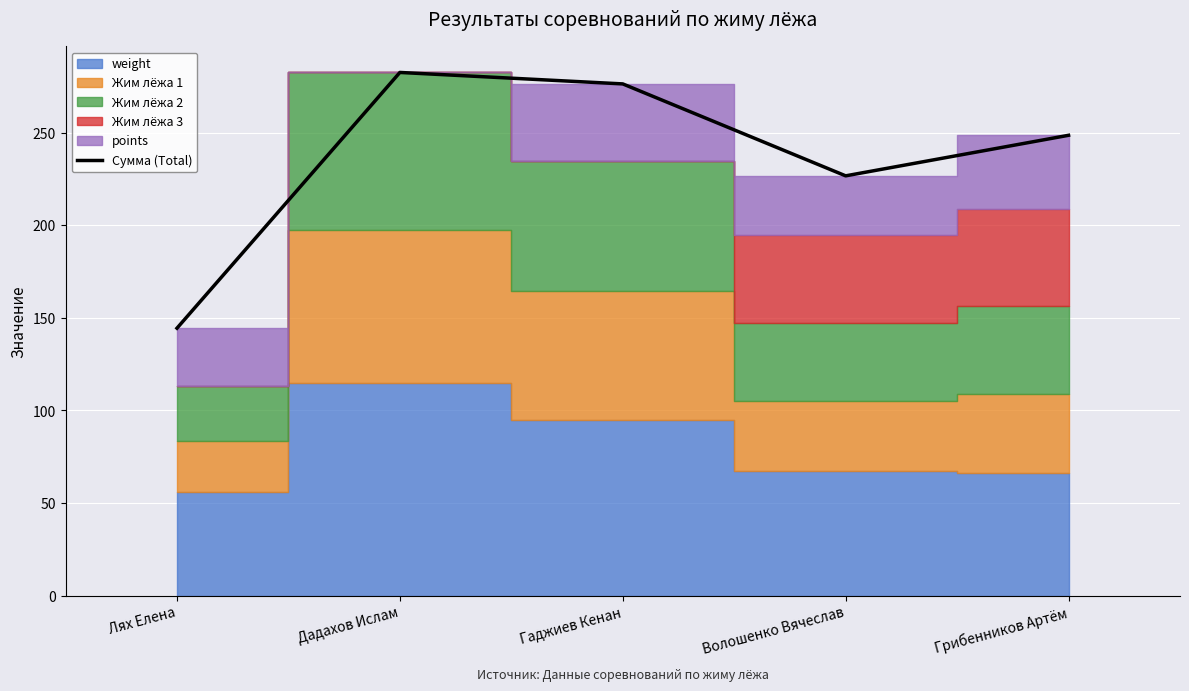

List the labels in order of value, largest first.

Дадахов Ислам, Гаджиев Кенан, Грибенников Артём, Волошенко Вячеслав, Лях Елена